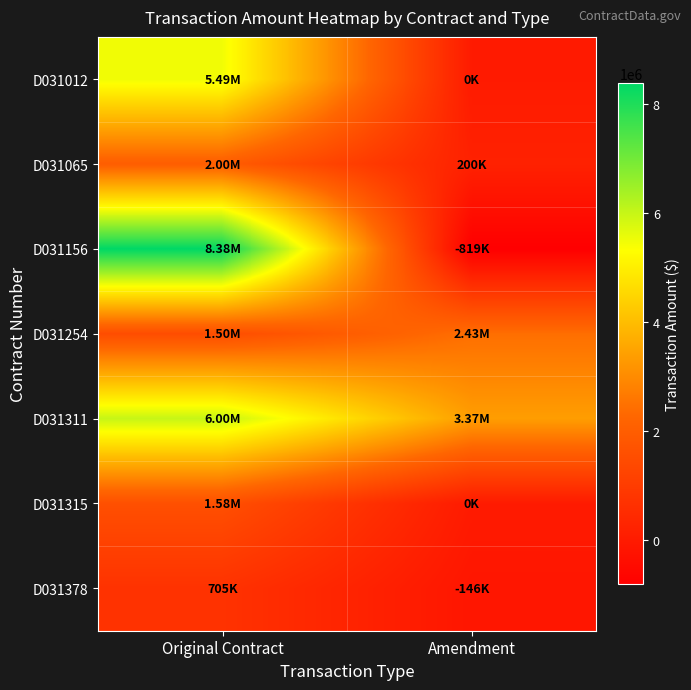

Which label corresponds to the smallest value in the chart?

Amendment